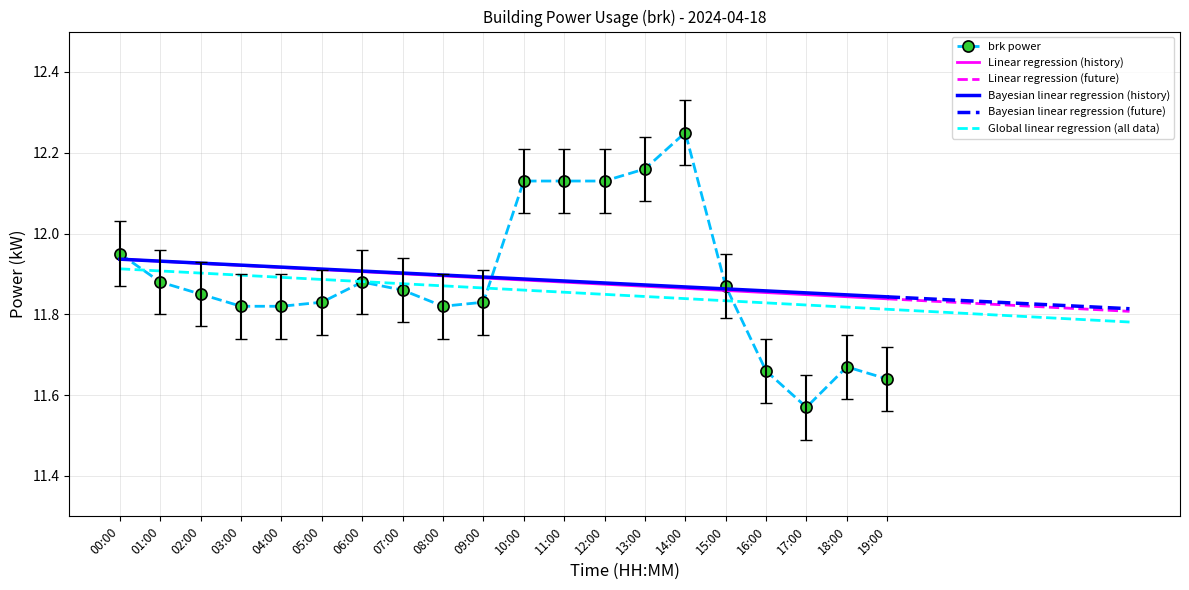

At which label is the value closest to 11?

17:00